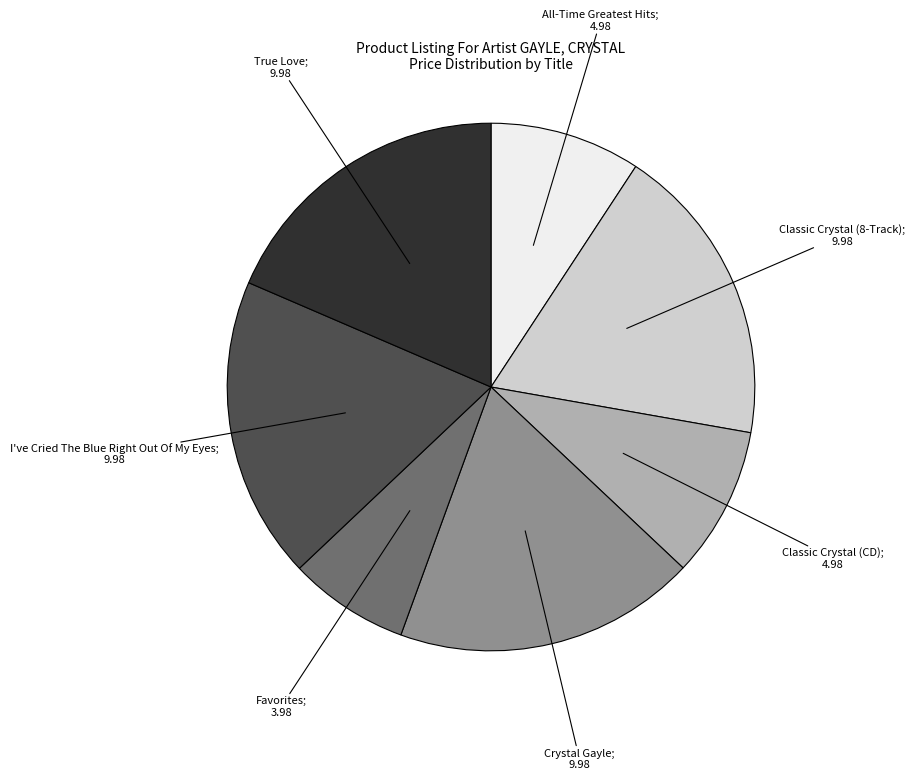

Is there any slice that represents more than half of the pie?

No